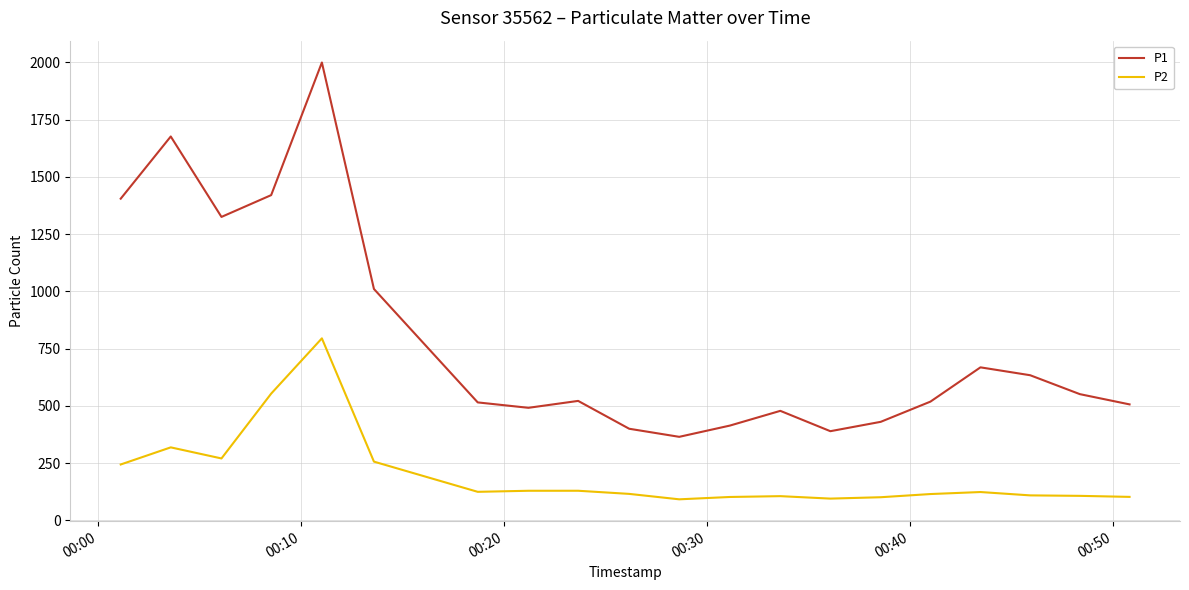

What is the difference between the maximum and minimum values in the P2 series?

703.3